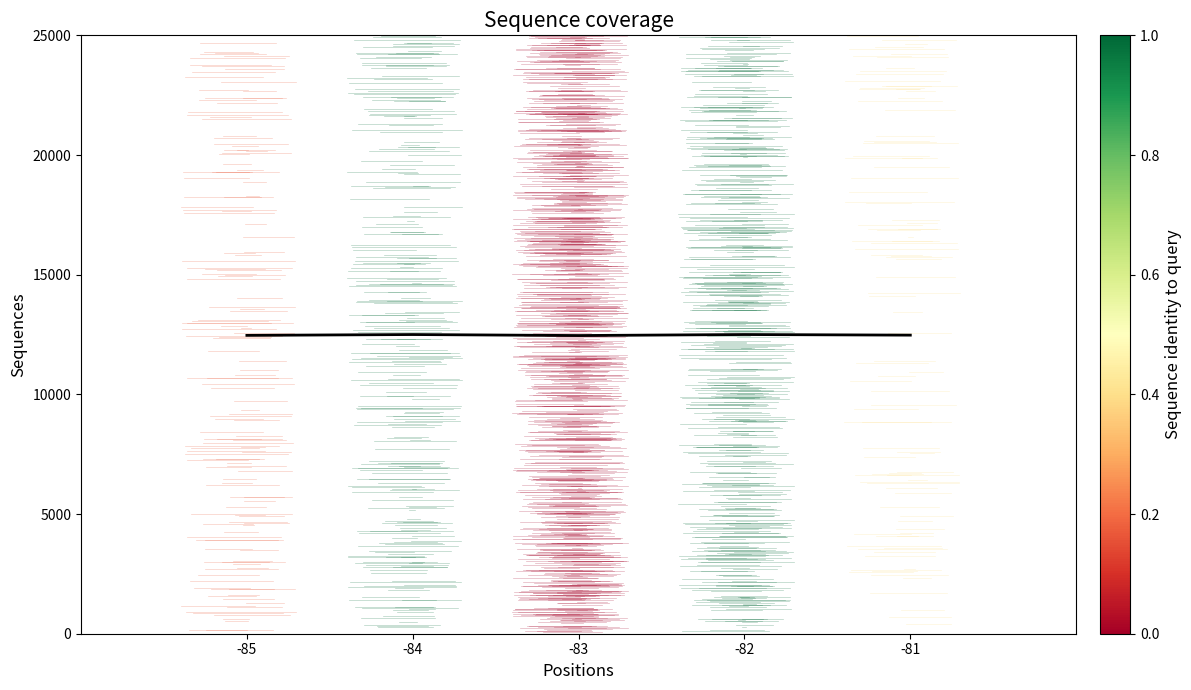

What is the maximum value shown in the chart?

12500.0